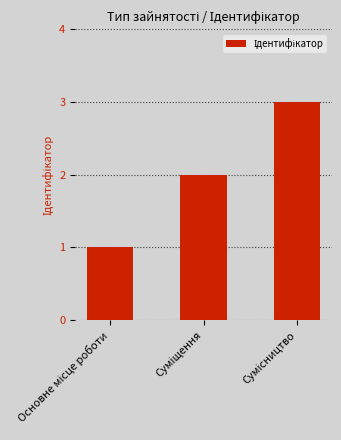

What is the greatest value displayed?

3